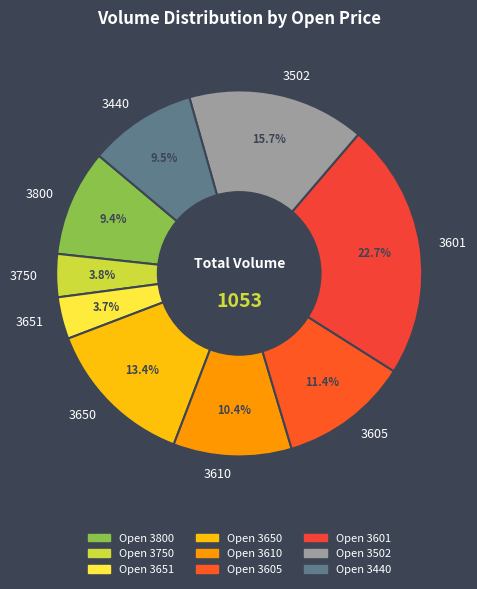

Count the number of slices in the pie.

9